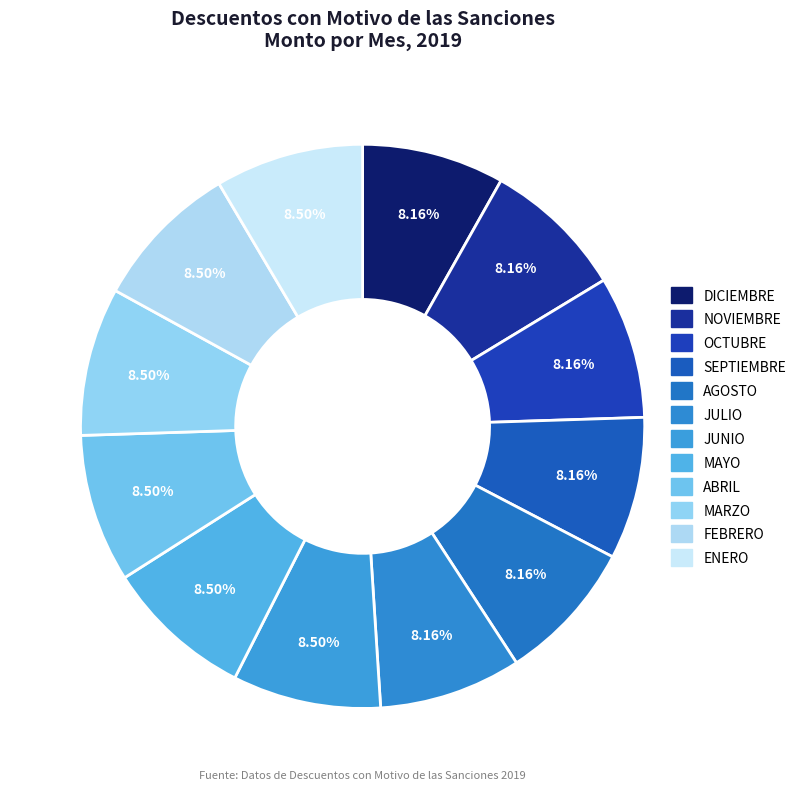

How many slices are in this pie chart?

12